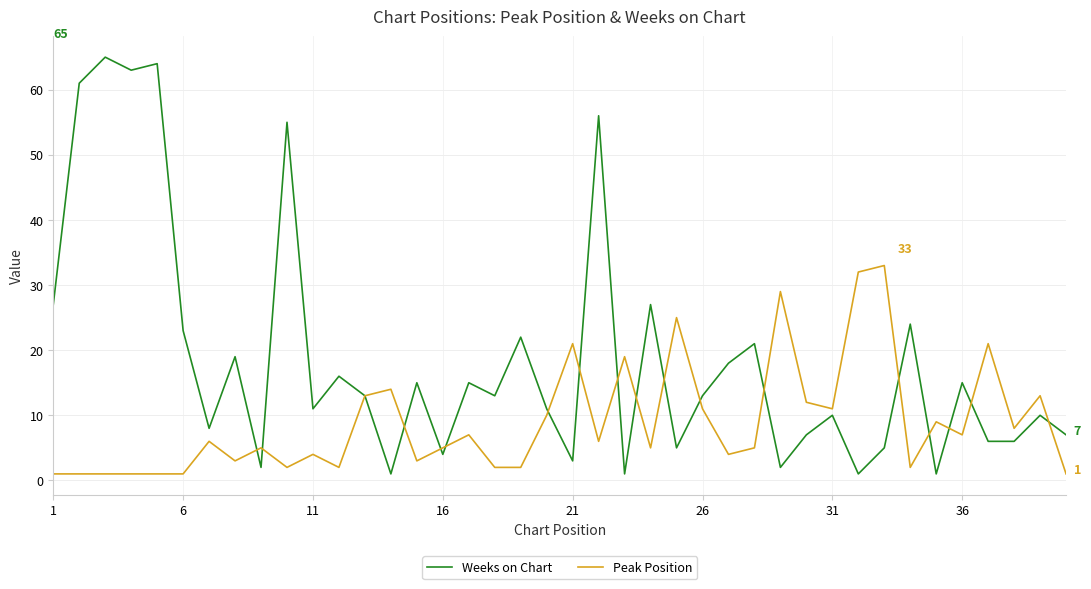

Which series has the widest spread of values?

Weeks on Chart